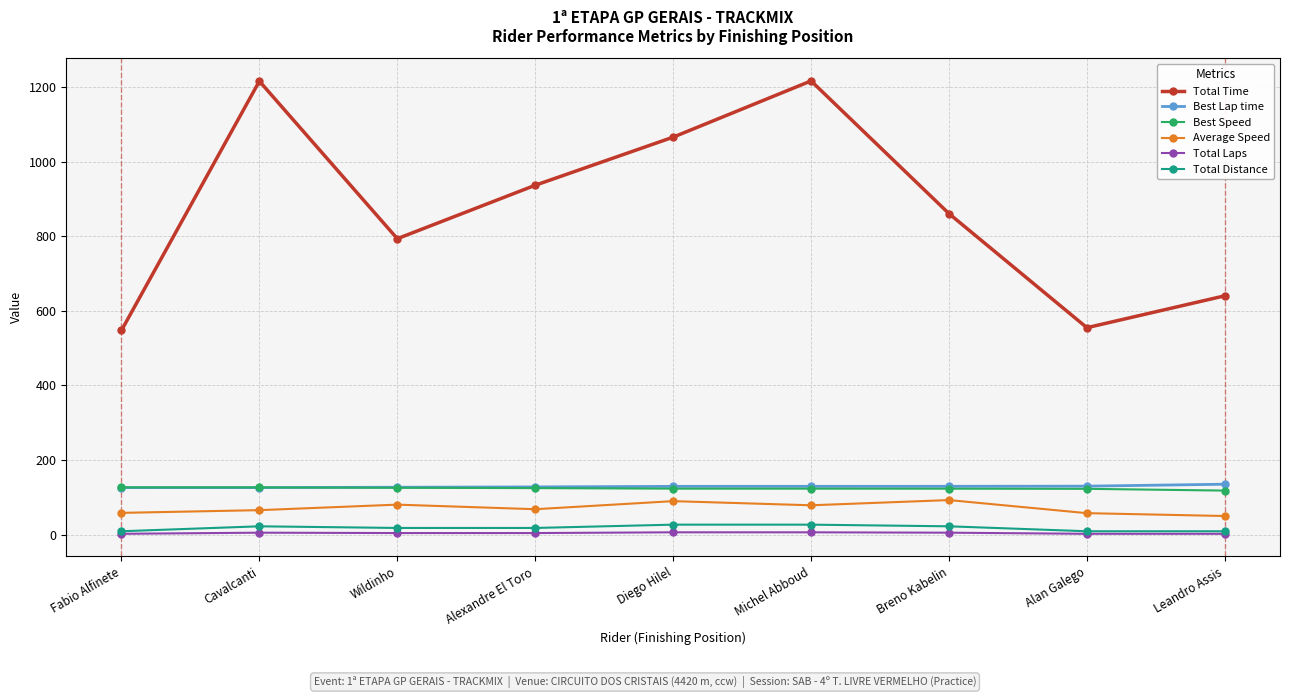

Is it true that Total Time equals 1215.9 at Cavalcanti?

True